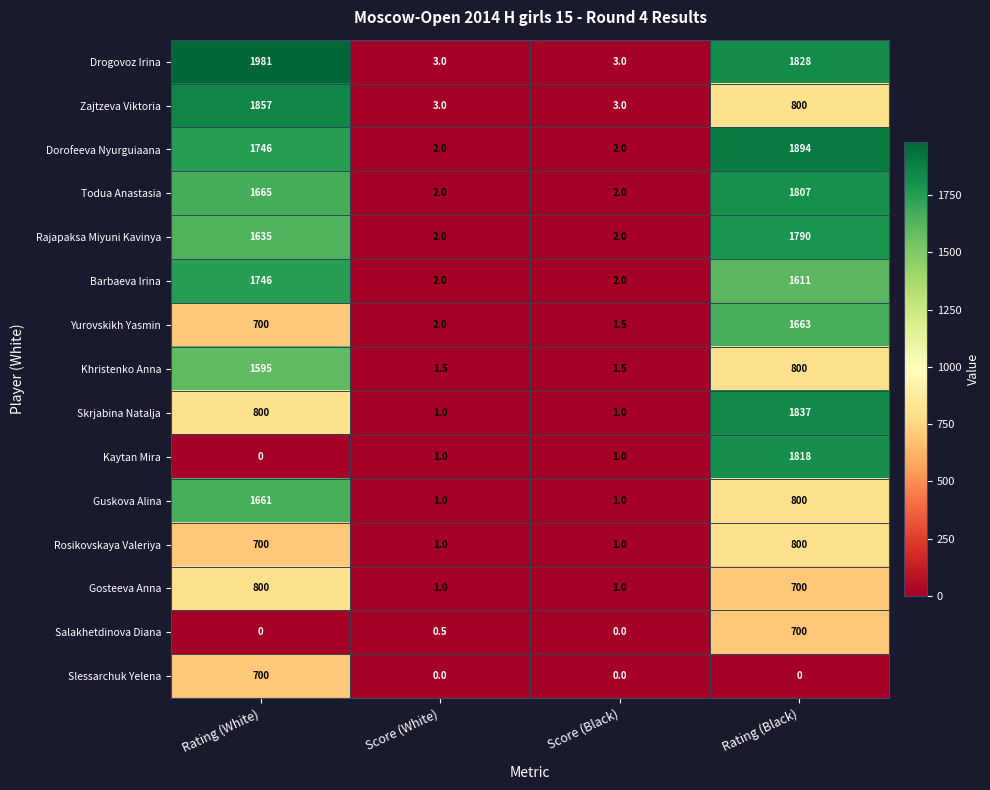

At which label does Guskova Alina reach its peak?

Rating (White)